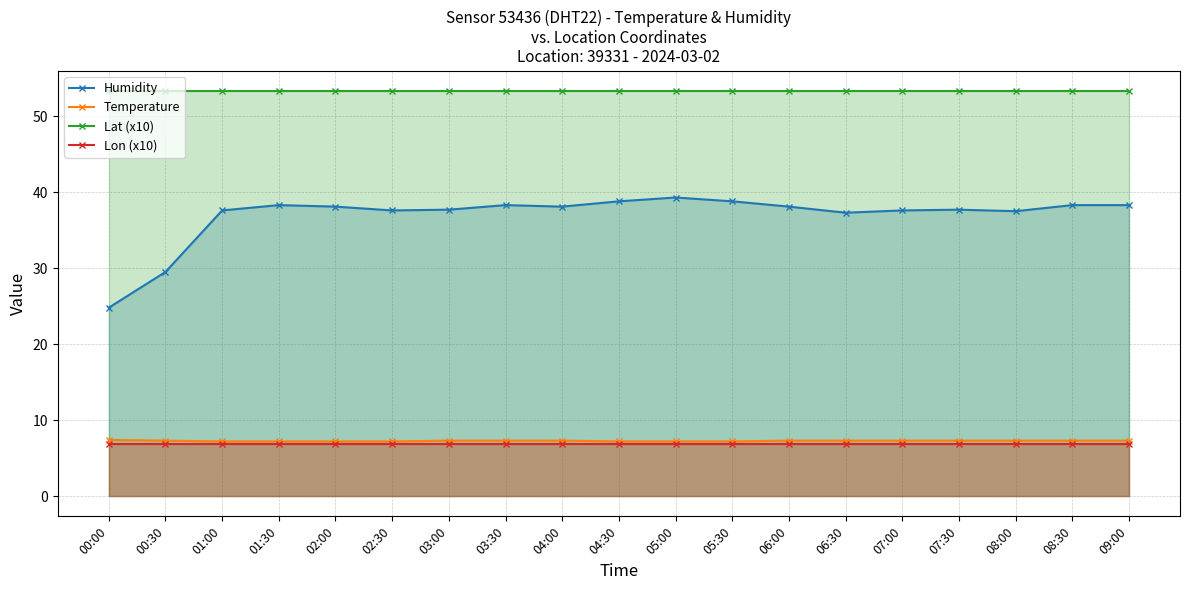

What position from the right is 04:30?

10